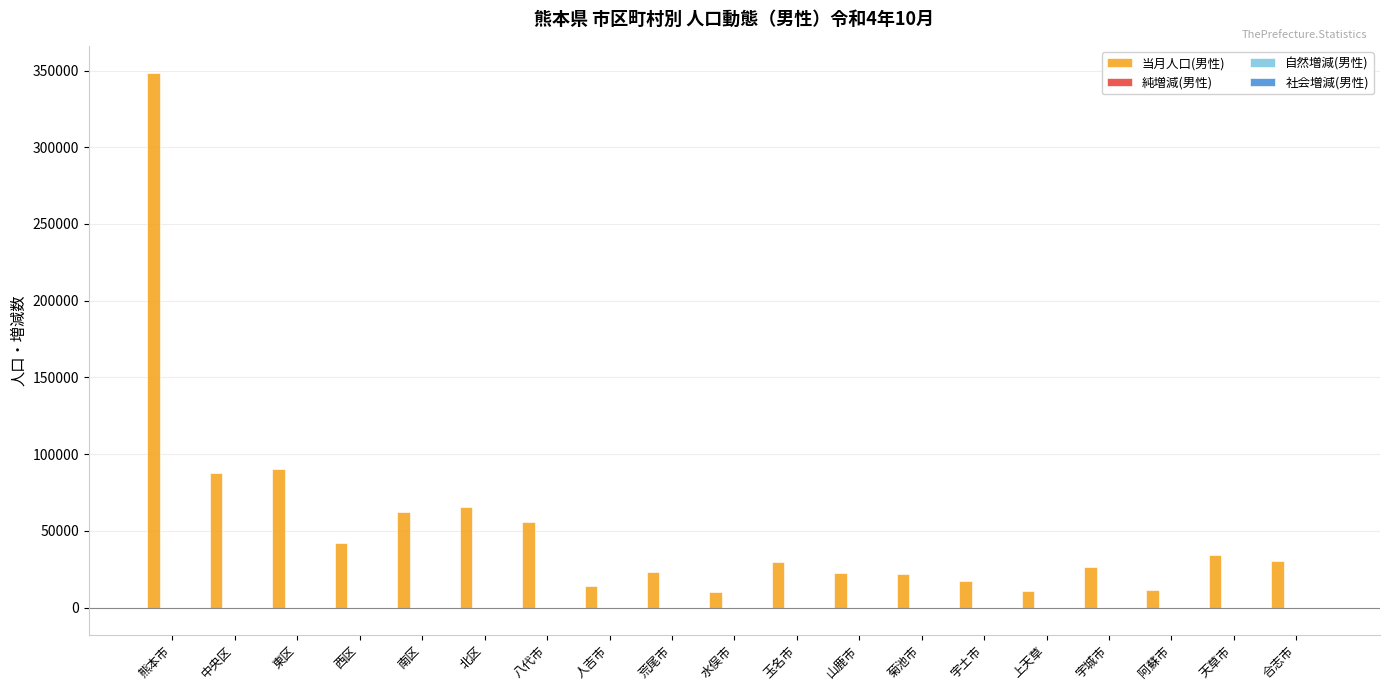

Which series has the largest total across all categories?

当月人口(男性)